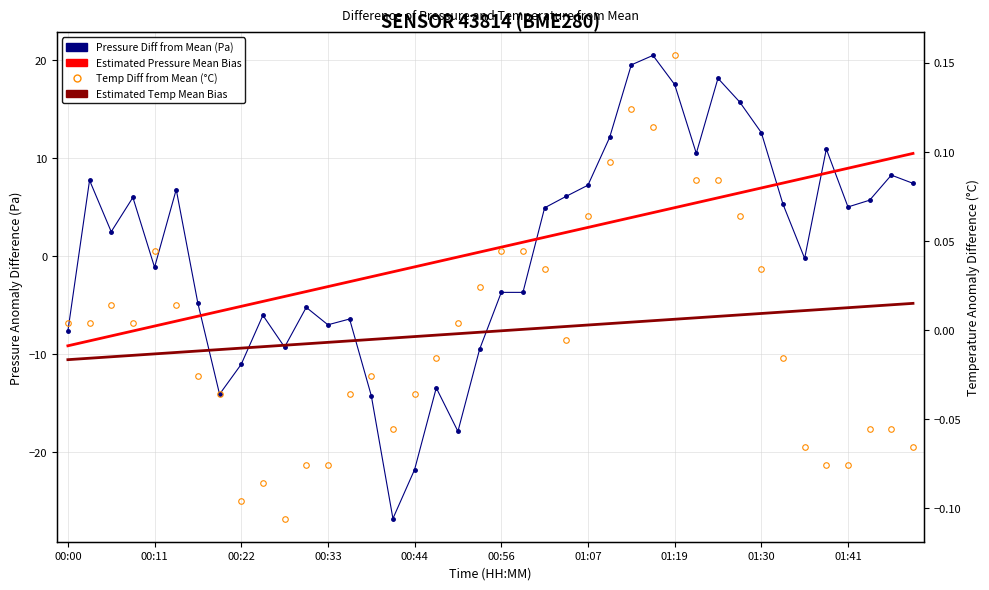

What is the spread (max minus min) of values at 13?

6.4